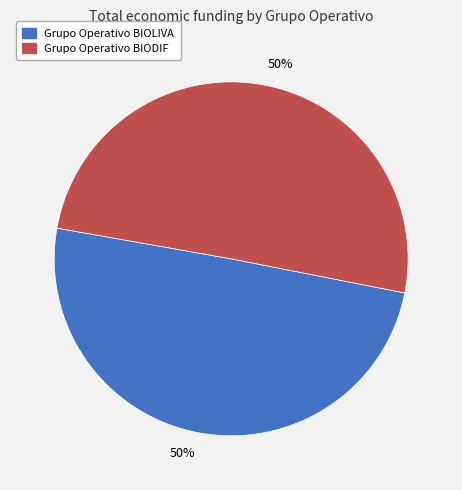

Which category has the smallest portion of the pie?

Grupo Operativo BIOLIVA